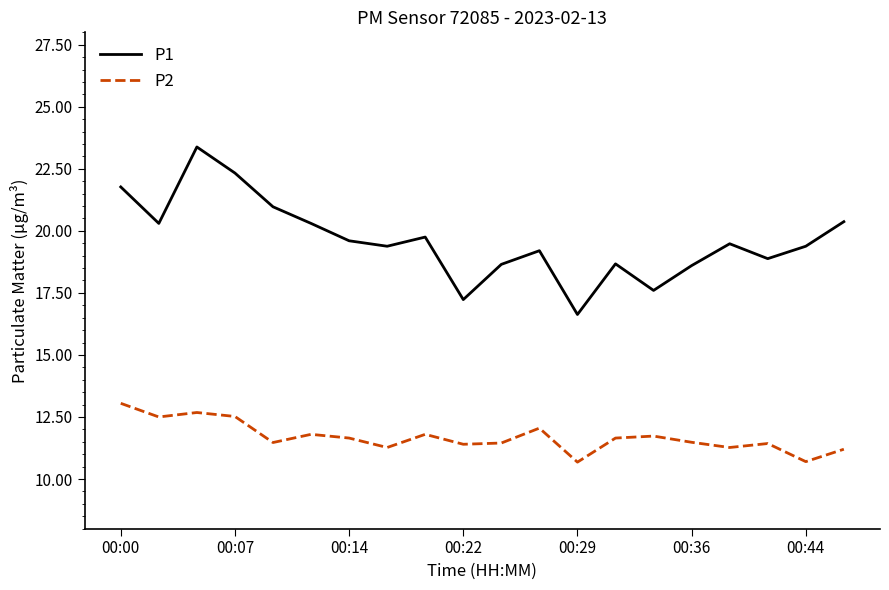

List the series in order of their peak value, highest first.

P1, P2